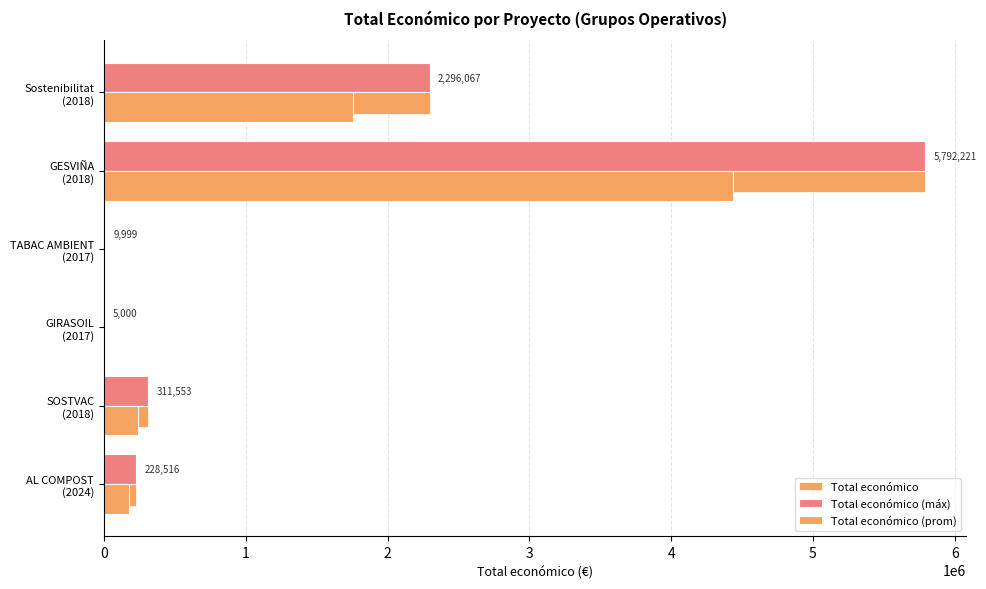

What is the average value of the Total económico series?

1440559.3